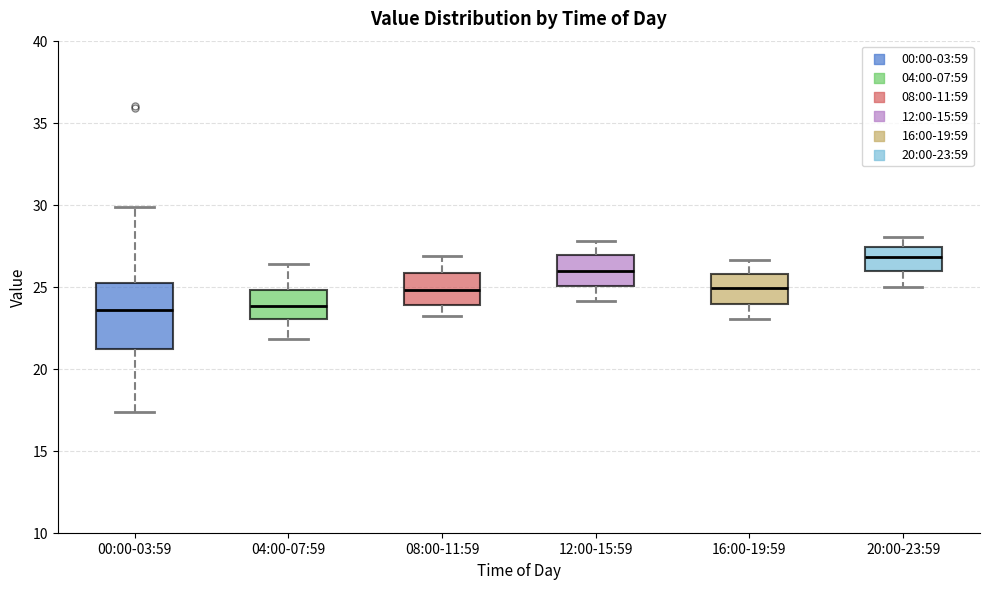

Where is the lower edge of the box for 12:00-15:59 on the y-axis? The values are not printed on the chart, so give them approximately, as read against the axis.

25.0